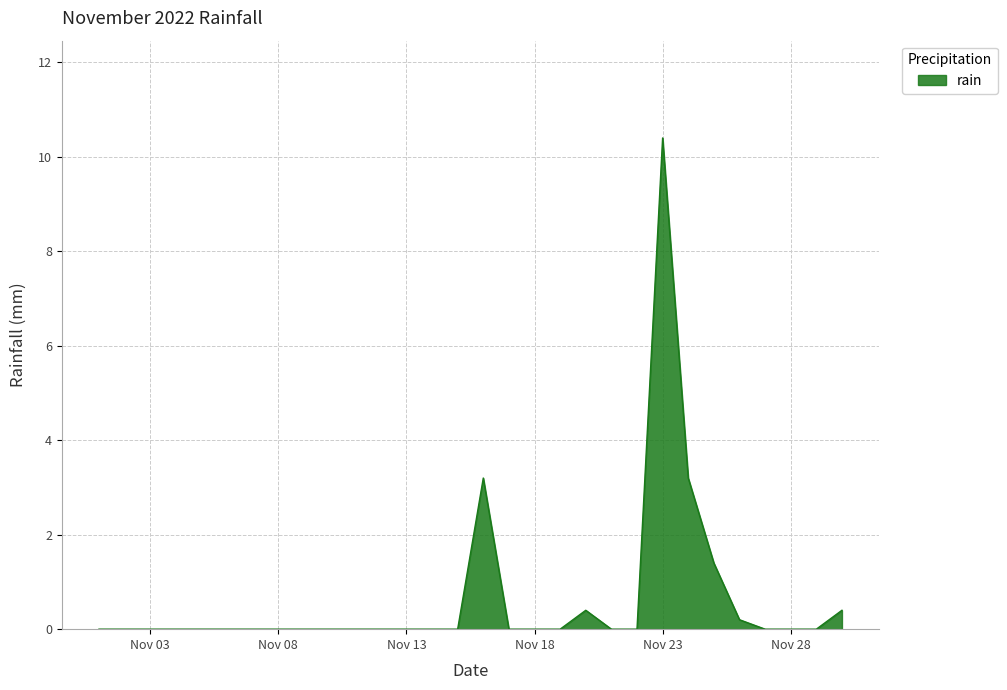

True or false: the data has more than 1 interior local peaks.

True